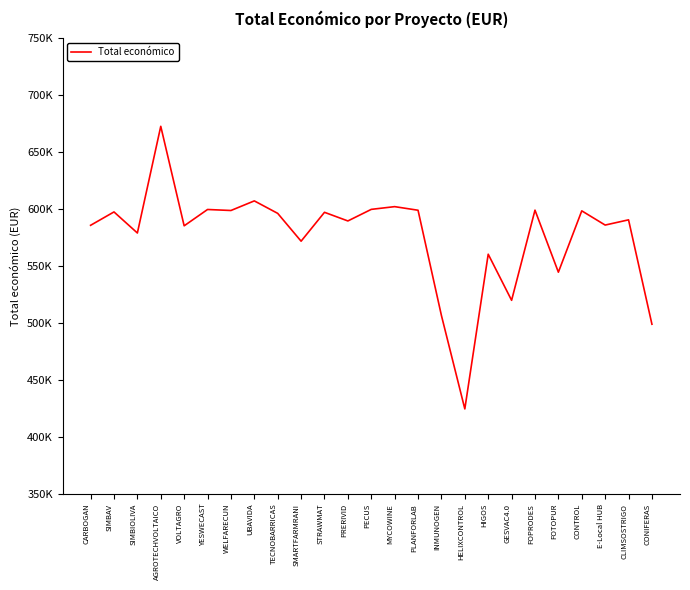

Reading left to right, extract all data points from this chart.

CARBOGAN=585914.0	SIMBAV=597651.0	SIMBIOLIVA=579152.0	AGROTECHVOLTAICO=672807.0	VOLTAGRO=585460.0	YESWECAST=599792.0	WELFARECUN=598909.0	UBAVIDA=607342.0	TECNOBARRICAS=596384.0	SMARTFARMRANI=571965.0	STRAWMAT=597320.0	PRERIVID=589731.0	PECUS=599898.0	MYCOWINE=602295.4	PLANFORLAB=599134.0	INMUNOGEN=506703.0	HELIXCONTROL=424720.0	HIGOS=560529.0	GESVAC4.0=520062.0	FOPRODES=599211.0	FOTOPUR=544746.0	CONTROL=598597.0	E-Local HUB=586120.0	CLIMSOSTRIGO=590712.0	CONIFERAS=499059.0